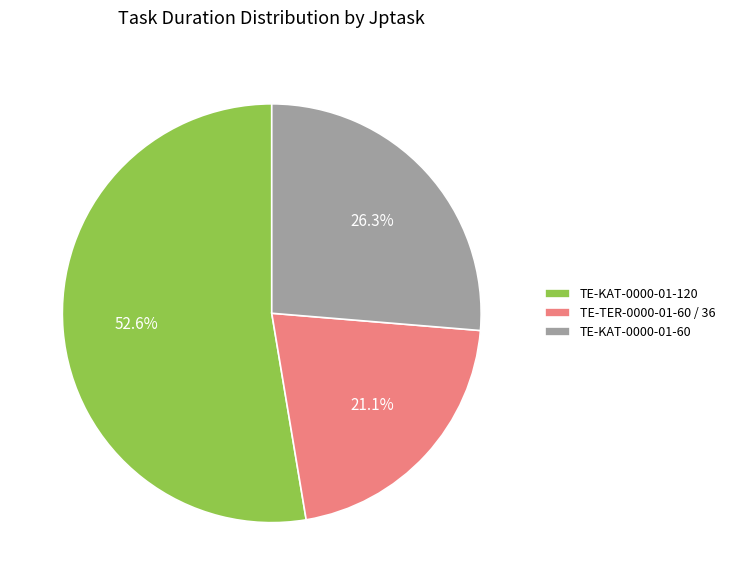

What is the ratio of the value at TE-KAT-0000-01-60 to the value at TE-KAT-0000-01-120?

0.5